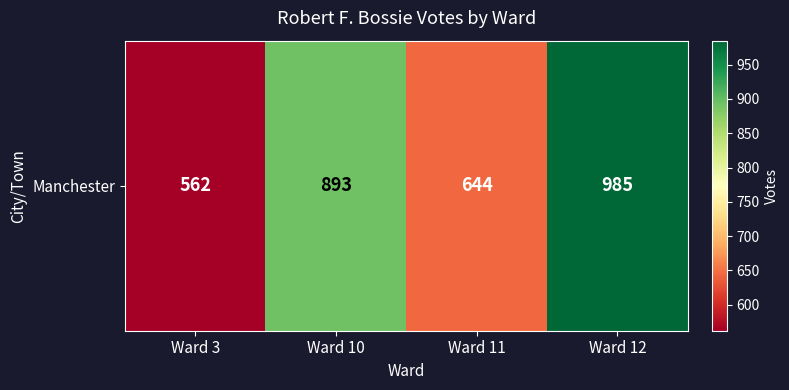

Between Ward 12 and Ward 3, which is larger?

Ward 12